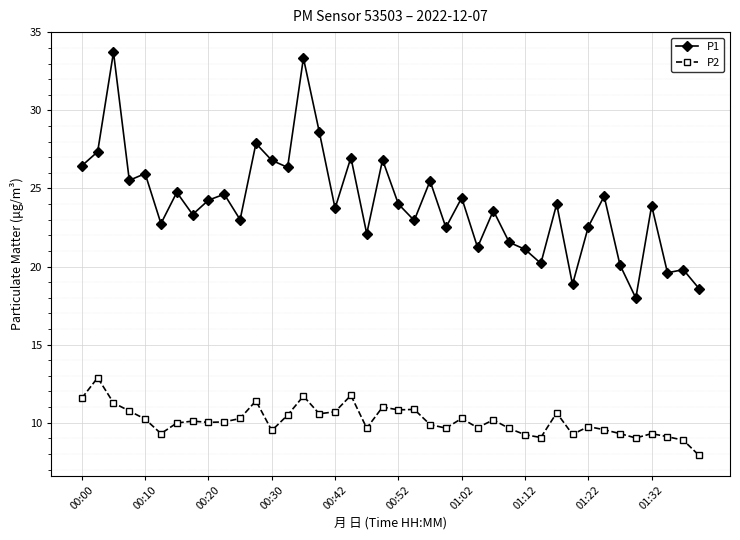

True or false: P1 and P2 cross at least once.

False